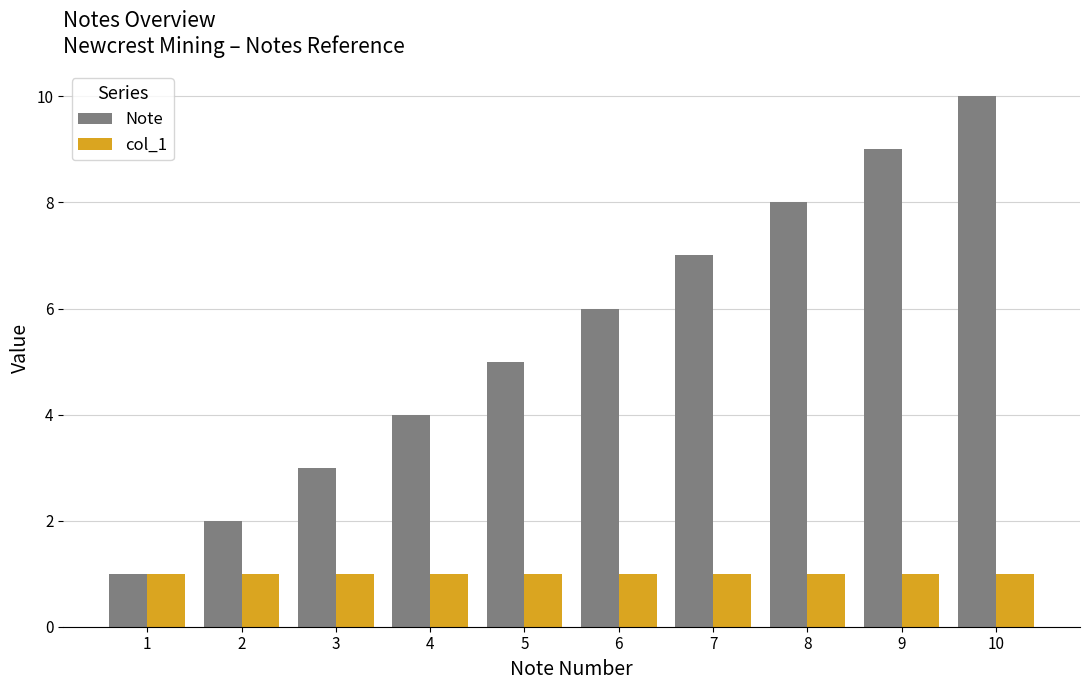

What is the average value of the col_1 series?

1